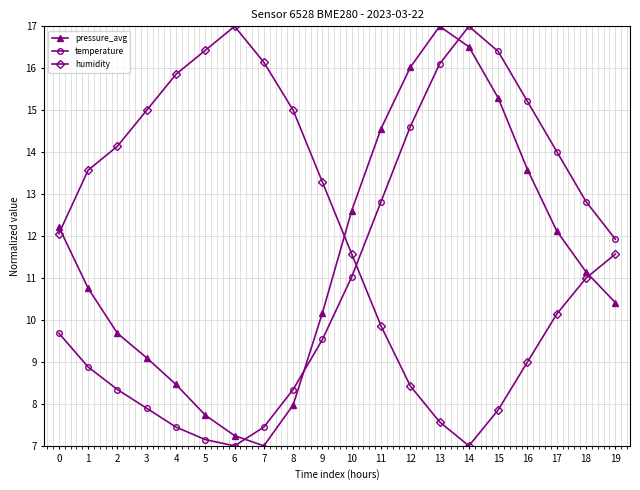

What is the minimum value for humidity?

7.0